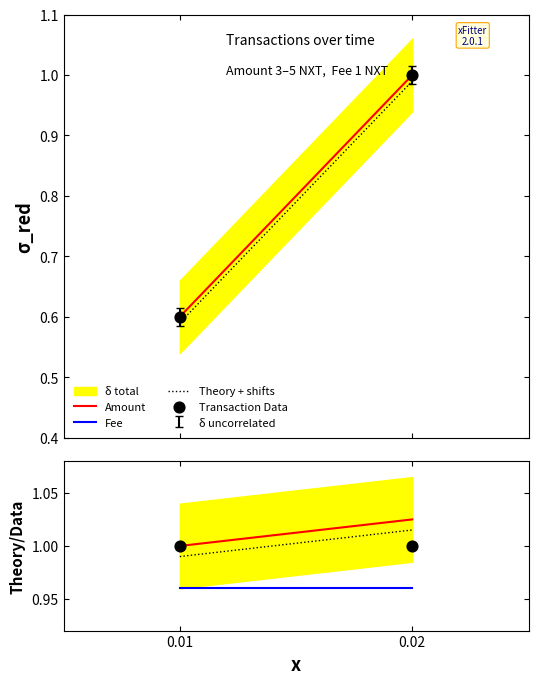

Which series has the largest Y range (max minus min)?

Transaction Data